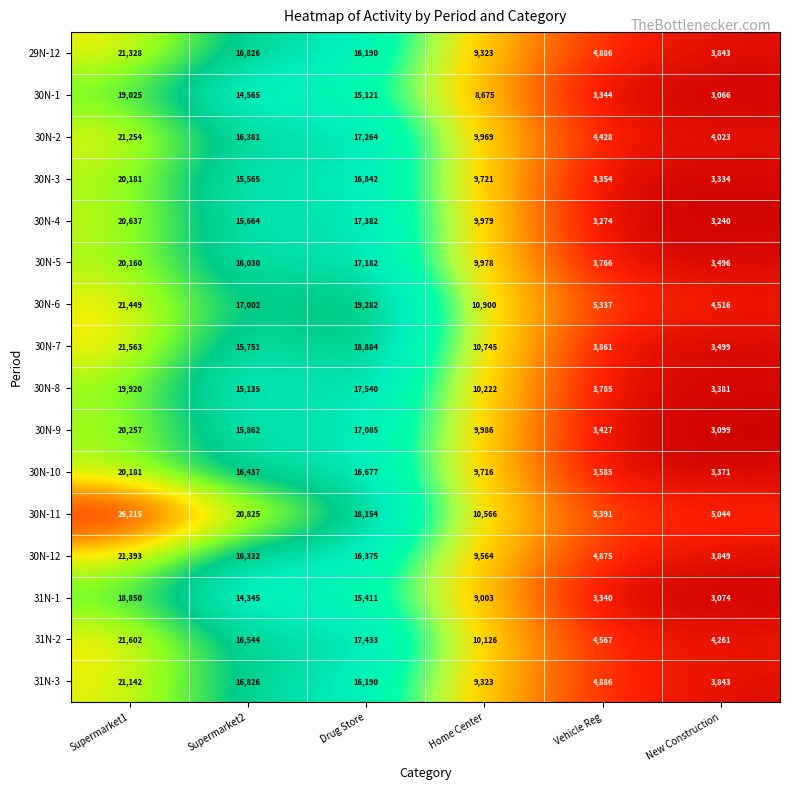

Where is 30N-11 nearest to the value 15629?

Drug Store